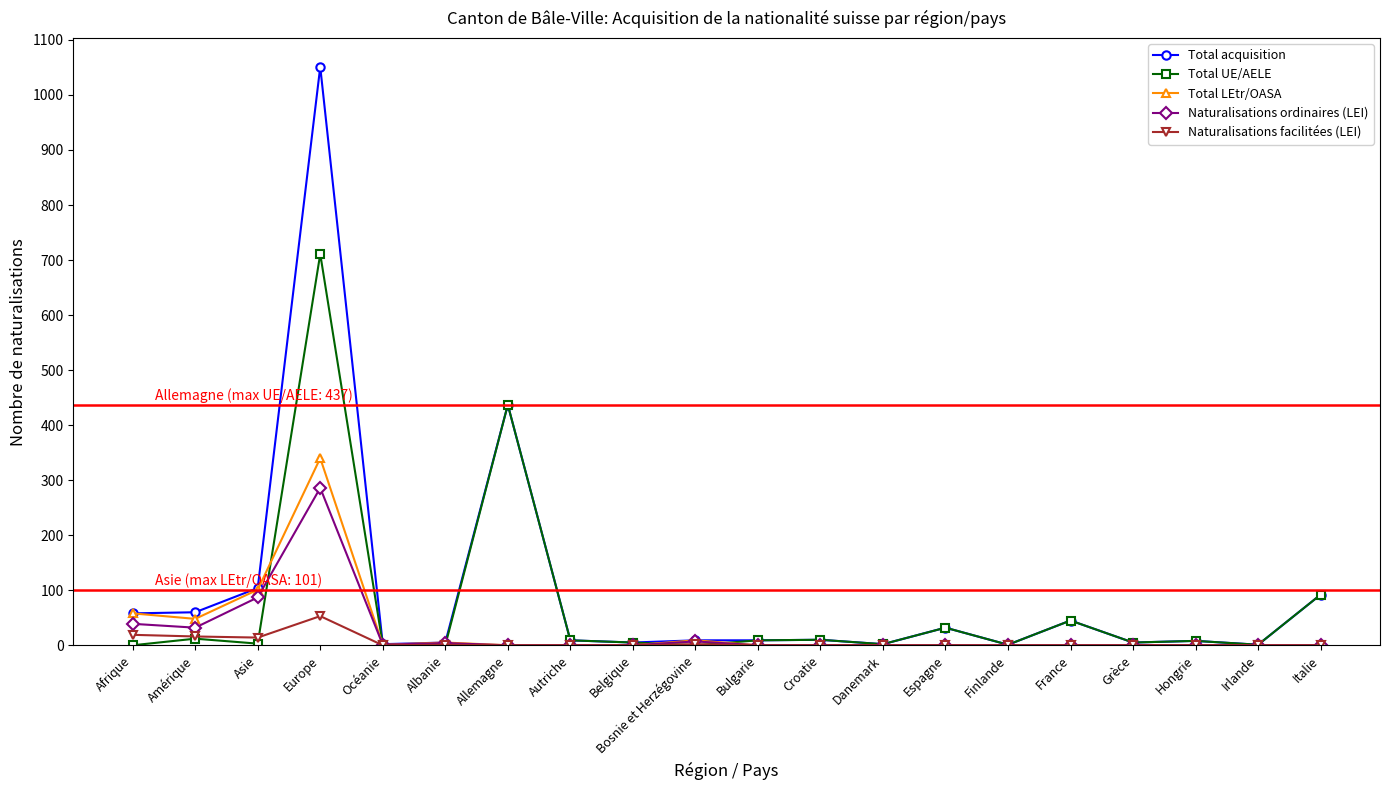

True or false: Naturalisations facilitées (LEI) has a value of 0 at Finlande.

True